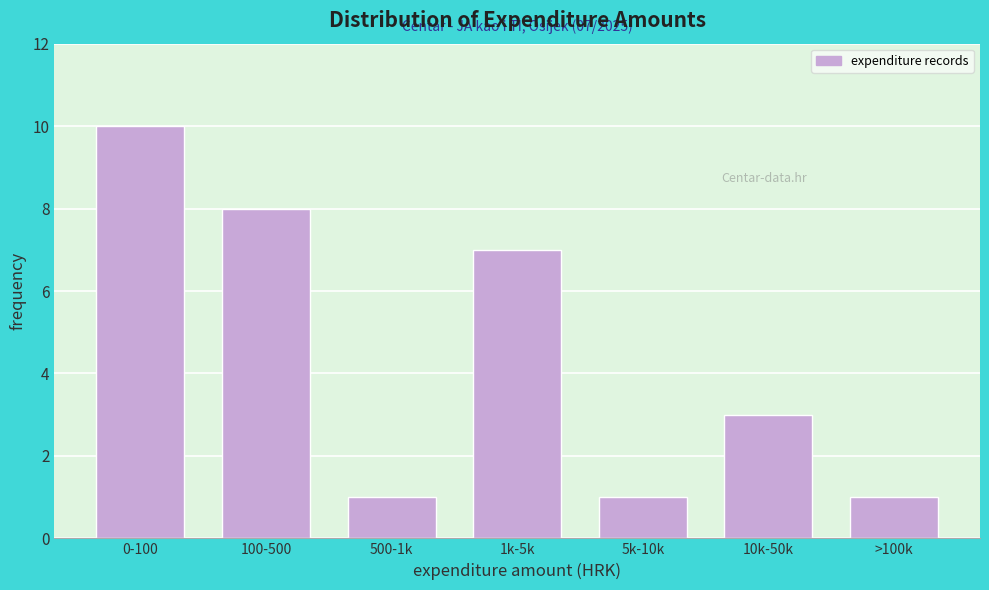

Reading right to left, extract all data points from this chart.

>100k=1	10k-50k=3	5k-10k=1	1k-5k=7	500-1k=1	100-500=8	0-100=10